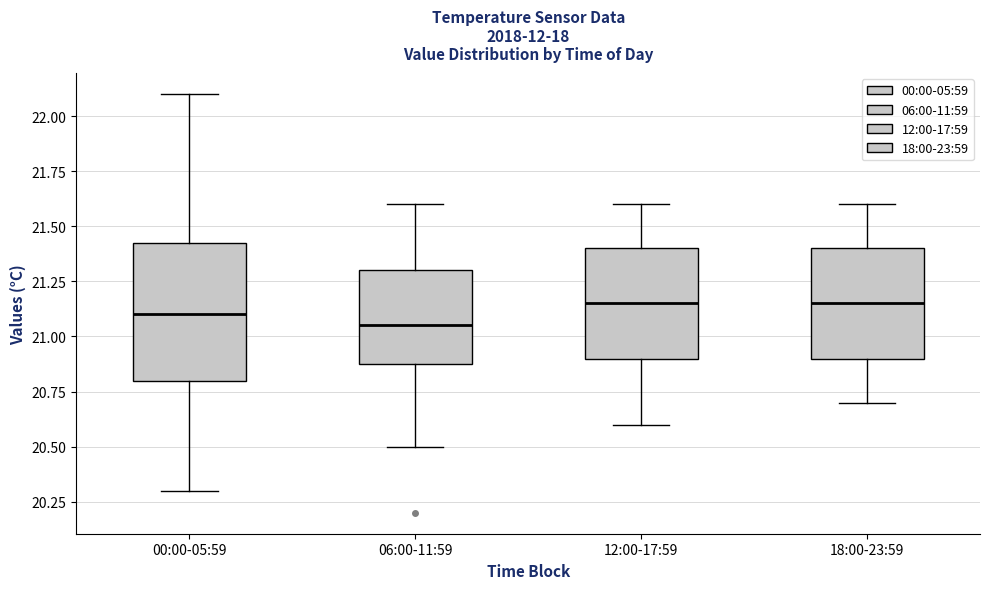

Where does the upper whisker of the box for 00:00-05:59 end on the y-axis? The values are not printed on the chart, so give them approximately, as read against the axis.

22.10